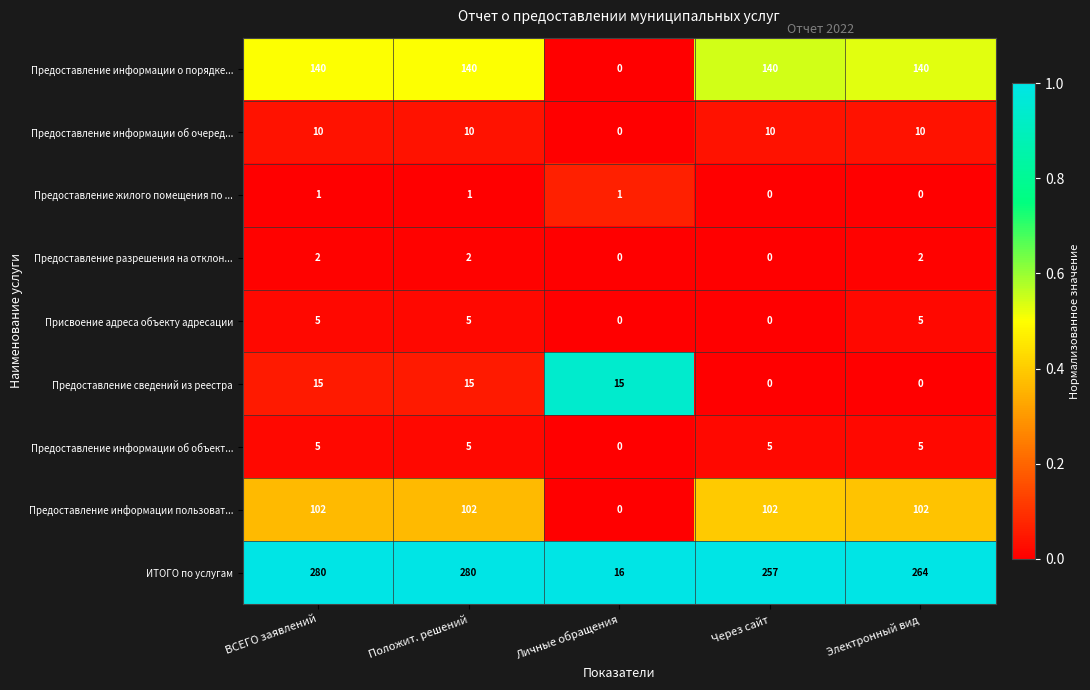

Count the Предоставление разрешения на отклон... values in the range 0 to 2.

5